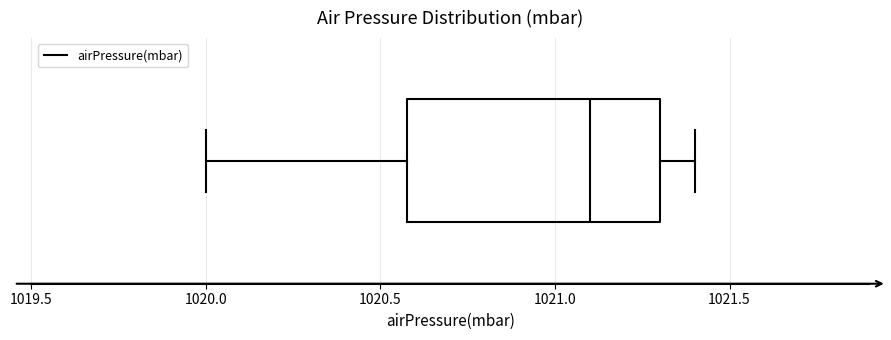

Transcribe this box plot: give where the median line is, the range the box spans, and where the two whiskers end, as read against the x-axis. The values are not printed on the chart, so give them approximately, as read against the axis.

median 1021.1, box 1020.6 to 1021.3, whiskers 1020.0 to 1021.4